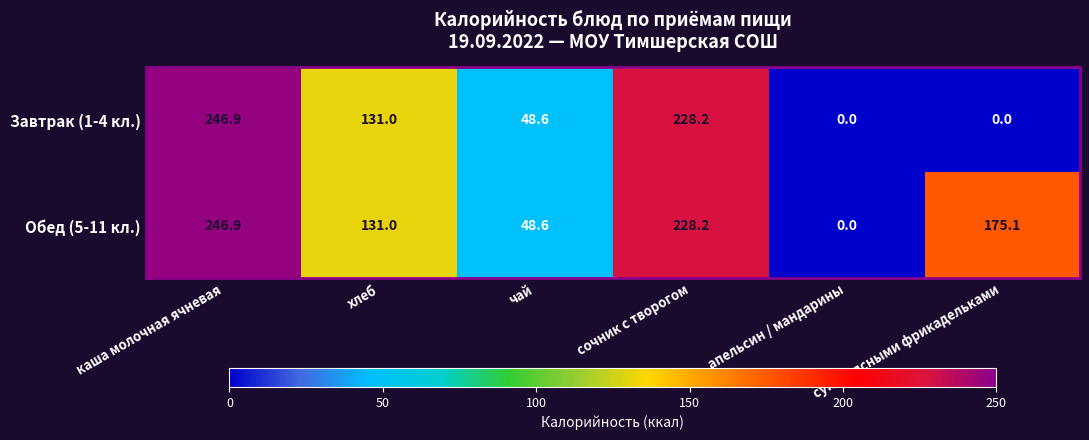

At which category is the sum across all series the highest?

каша молочная ячневая